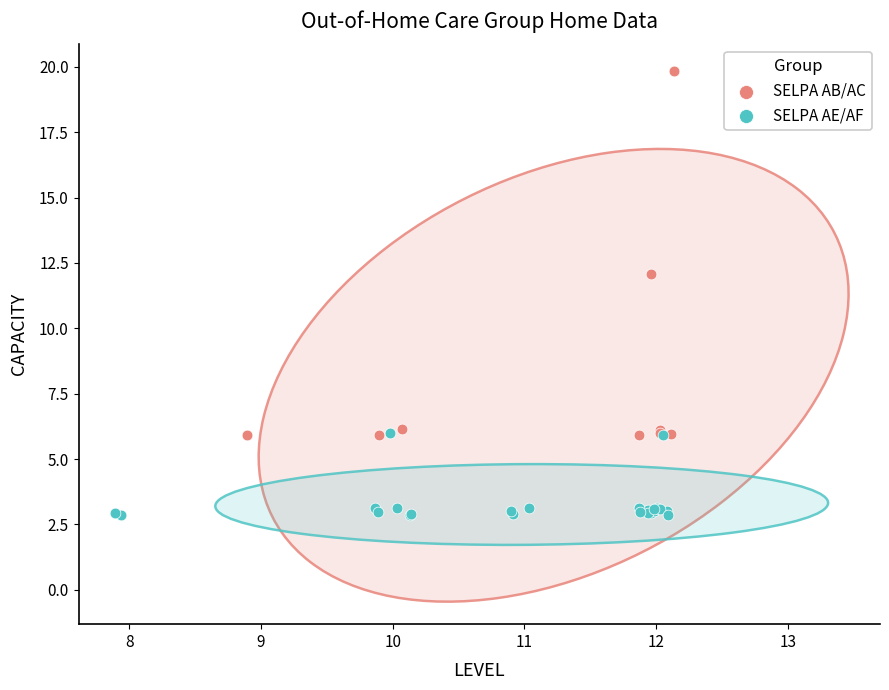

What are all the series names shown in the legend?

SELPA AB/AC, SELPA AE/AF